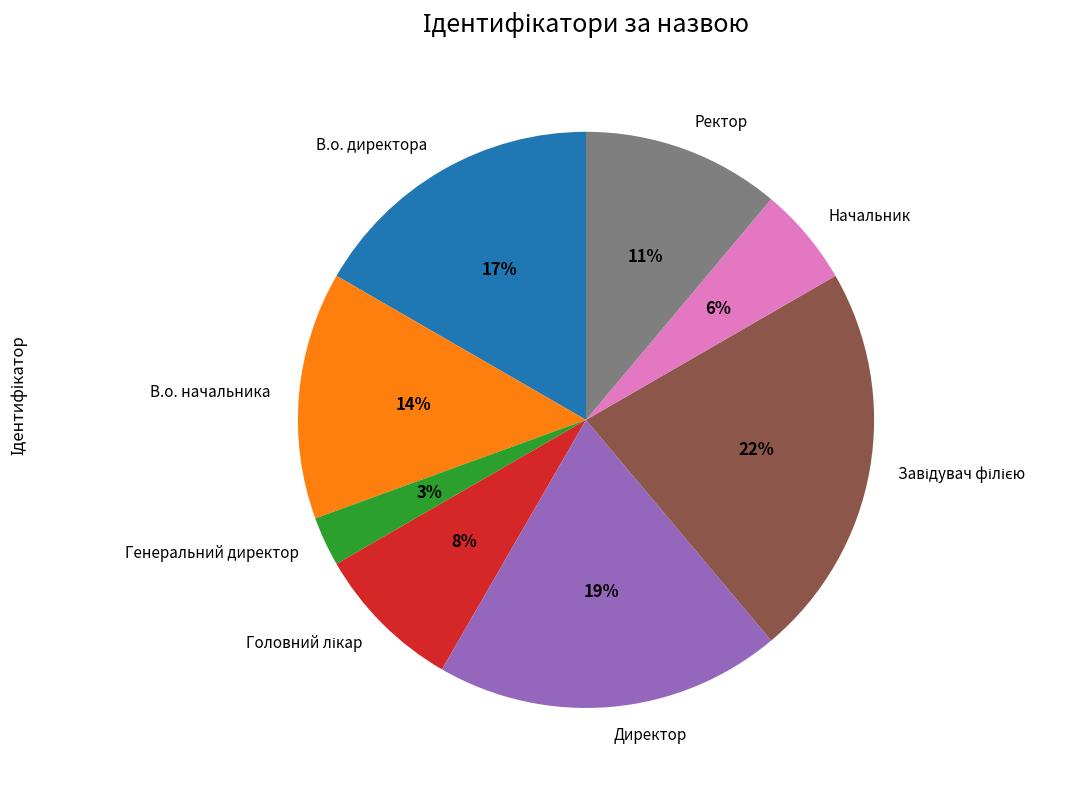

What percentage is the Генеральний директор slice, to the nearest percent?

3%